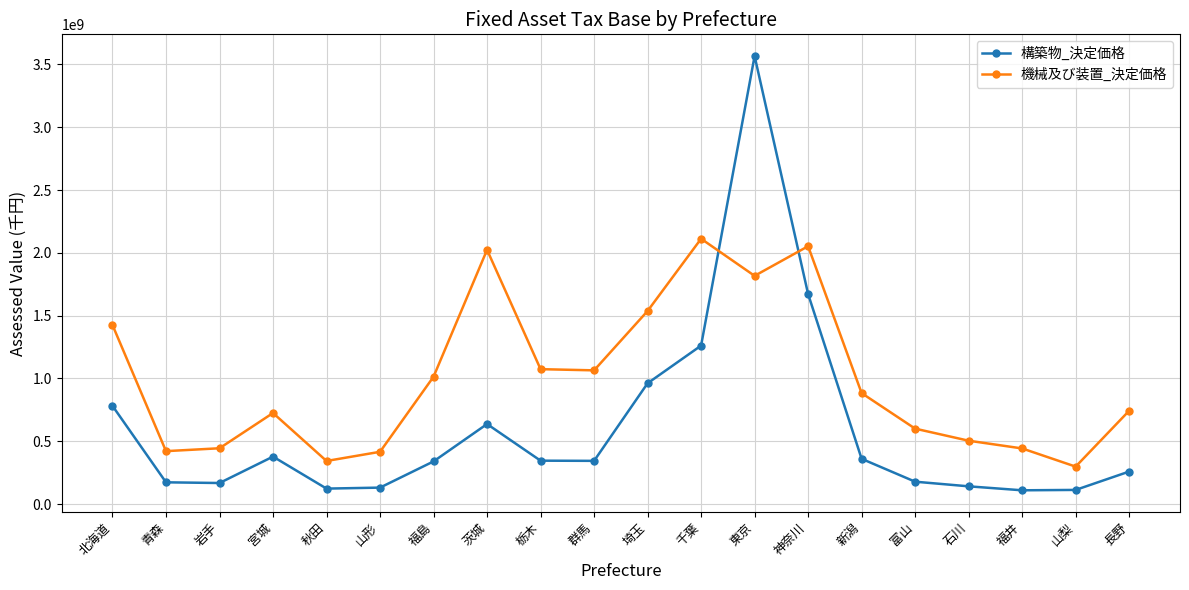

Does the chart have visible grid lines?

Yes